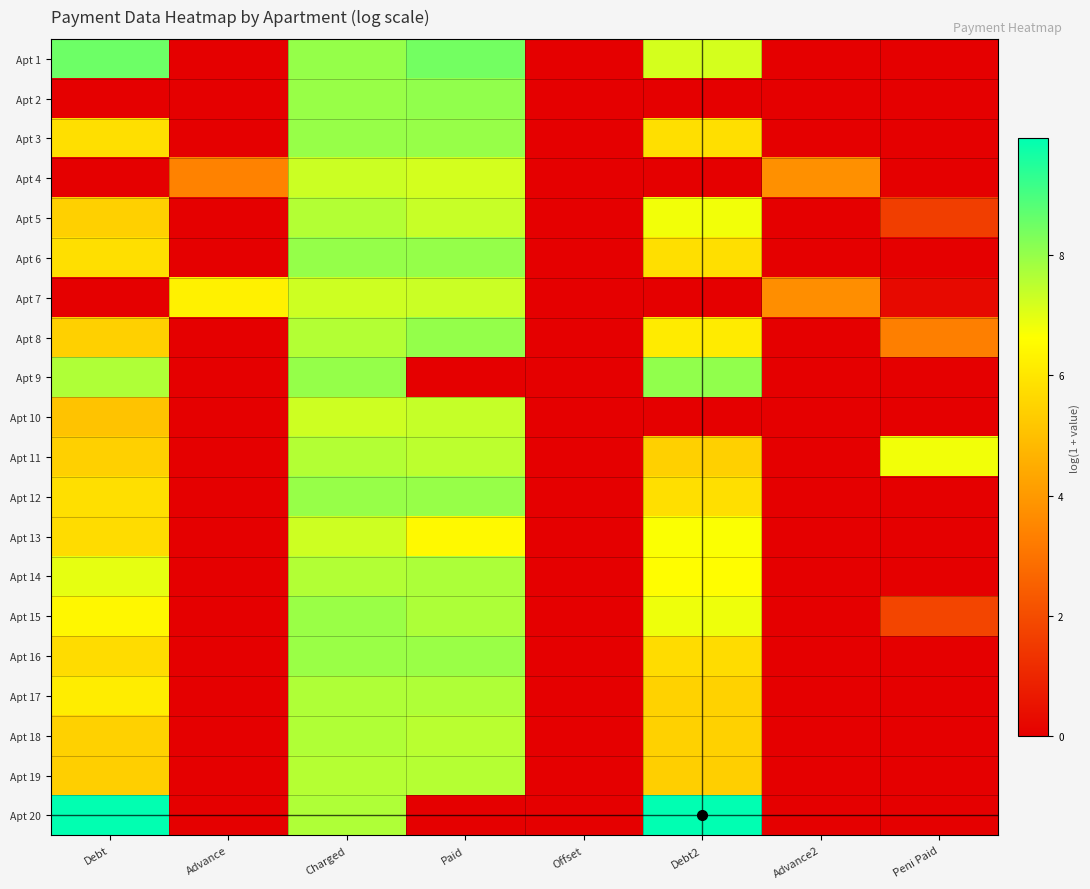

Rank the series at Debt2 from lowest to highest value.

Apt 2, Apt 4, Apt 7, Apt 10, Apt 19, Apt 11, Apt 18, Apt 17, Apt 16, Apt 3, Apt 12, Apt 6, Apt 8, Apt 14, Apt 13, Apt 5, Apt 15, Apt 1, Apt 9, Apt 20